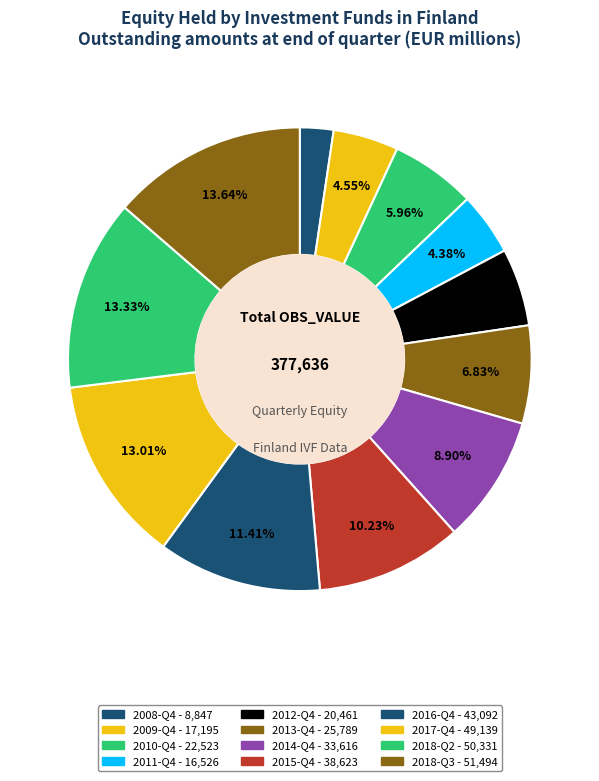

How much of the chart is everything except 2017-Q4?

87.0%